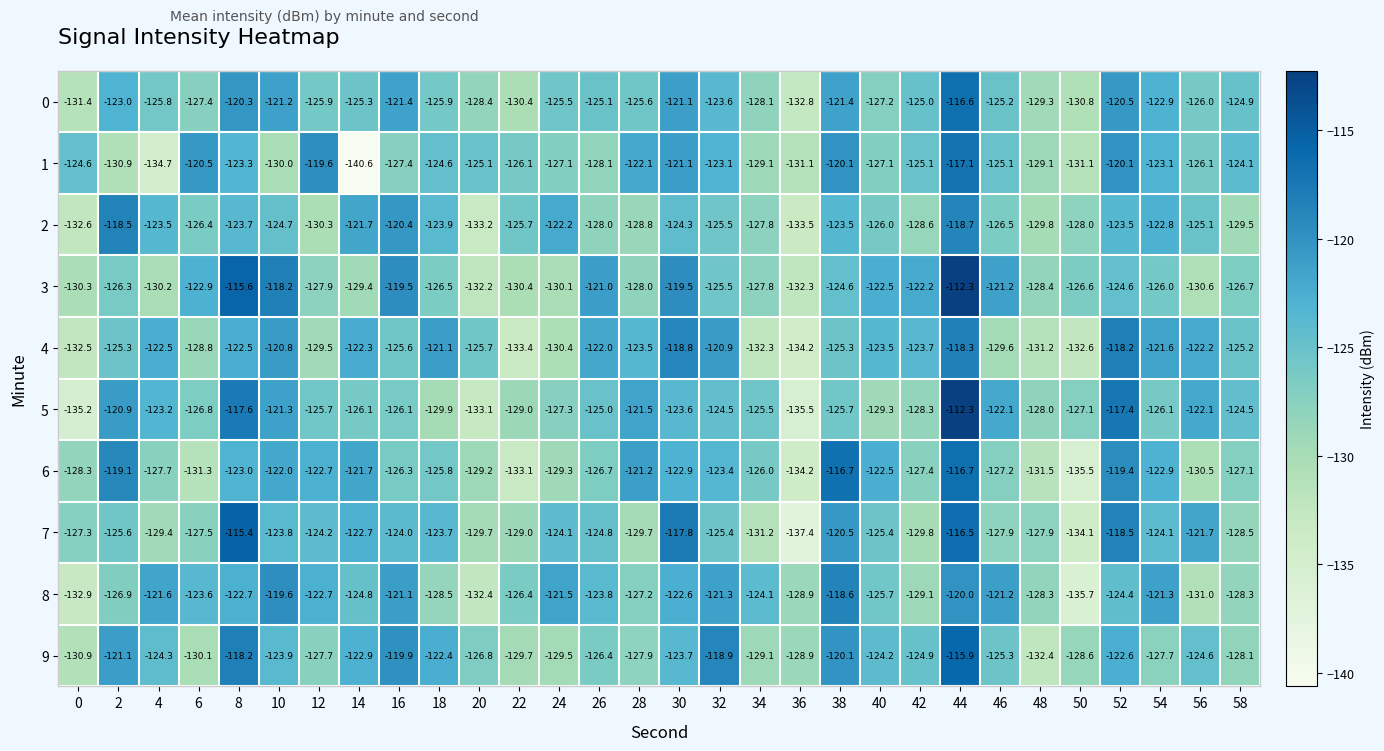

Is it true that 0 equals -125.2 at 46?

True